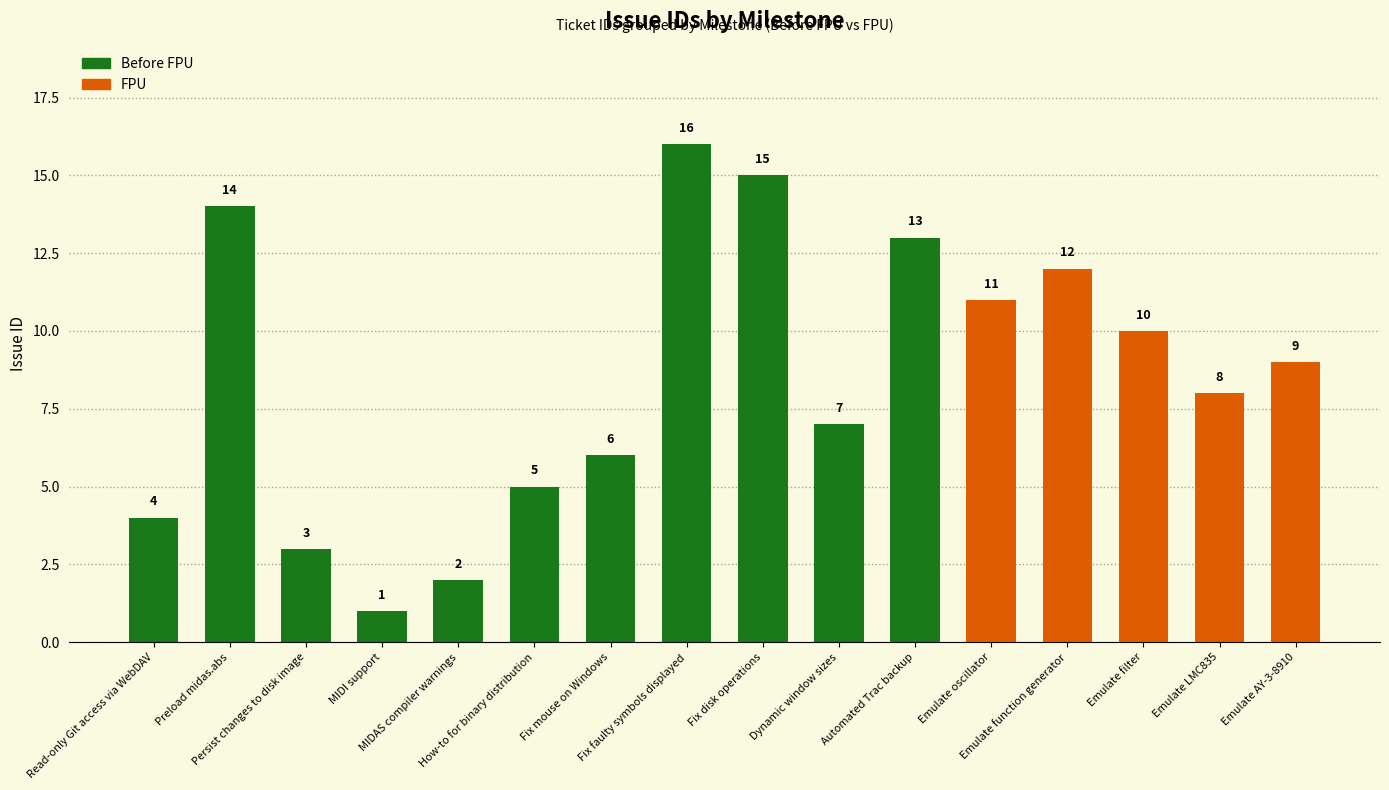

What is the change in value from Dynamic window sizes to Emulate LMC835?

+1